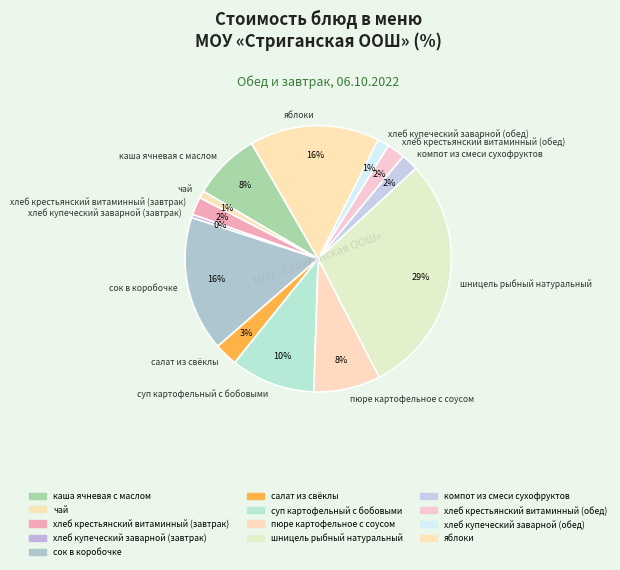

To the nearest percent, what is the difference between the компот из смеси сухофруктов and яблоки slice percentages?

14%